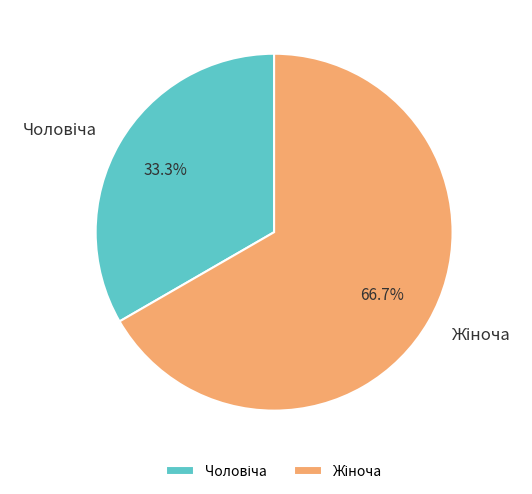

Is there a majority slice in this chart?

Yes